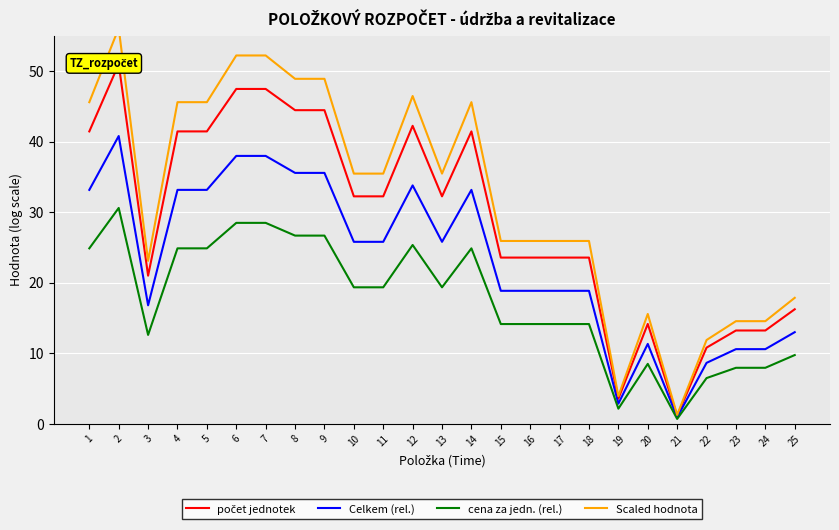

True or false: počet jednotek and cena za jedn. (rel.) intersect in this chart.

False